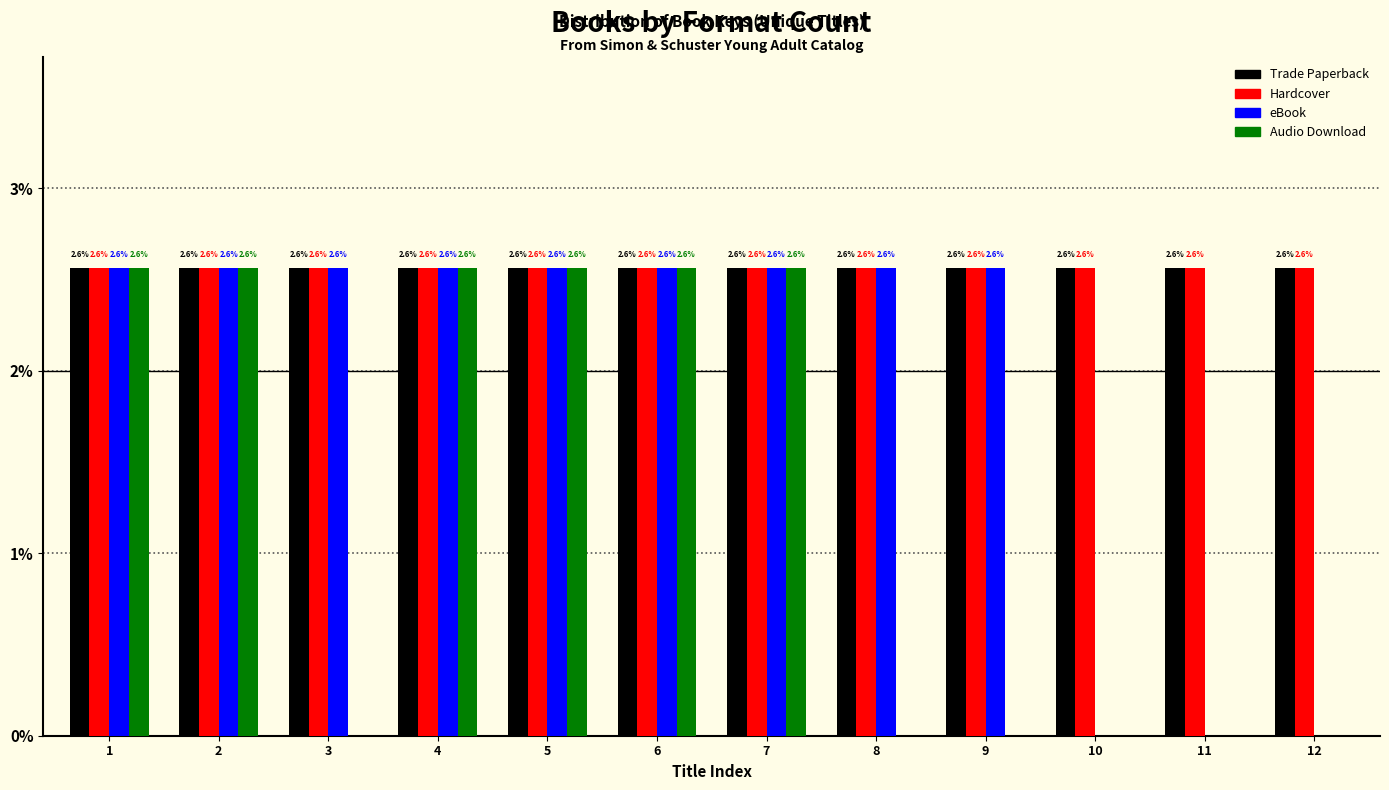

Reading left to right, extract all data points from this chart.

Trade Paperback: 1=2.6	2=2.6	3=2.6	4=2.6	5=2.6	6=2.6	7=2.6	8=2.6	9=2.6	10=2.6	11=2.6	12=2.6
Hardcover: 1=2.6	2=2.6	3=2.6	4=2.6	5=2.6	6=2.6	7=2.6	8=2.6	9=2.6	10=2.6	11=2.6	12=2.6
eBook: 1=2.6	2=2.6	3=2.6	4=2.6	5=2.6	6=2.6	7=2.6	8=2.6	9=2.6	10=0.0	11=0.0	12=0.0
Audio Download: 1=2.6	2=2.6	3=0.0	4=2.6	5=2.6	6=2.6	7=2.6	8=0.0	9=0.0	10=0.0	11=0.0	12=0.0